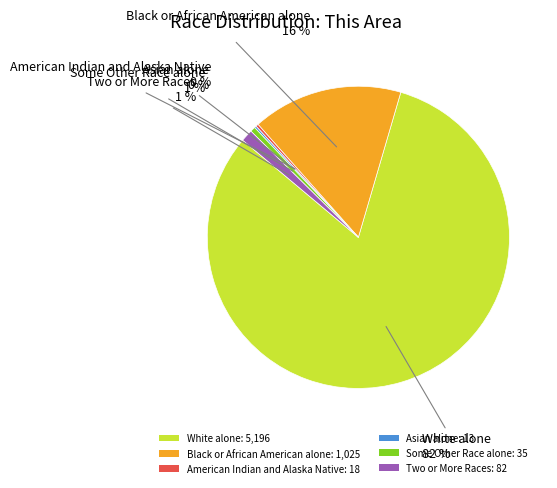

True or false: White alone accounts for 93% of the total.

False